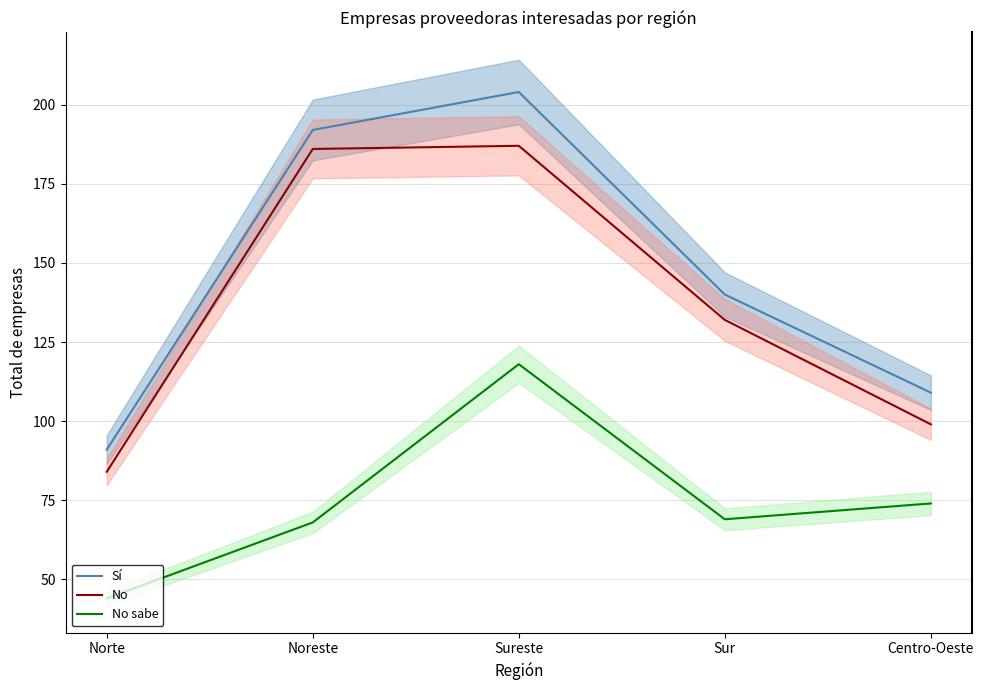

What is the value of the No sabe point at the 3rd from the left?

118